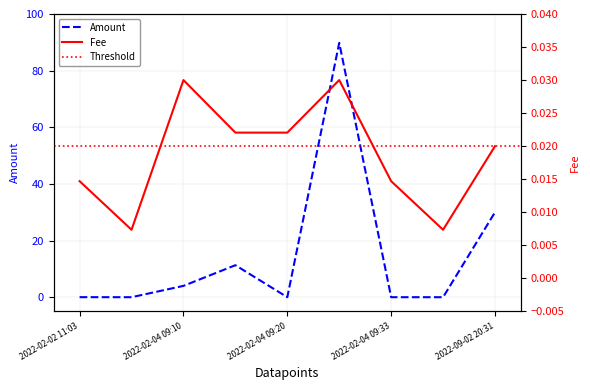

Does the chart display data point markers on the line(s)?

No